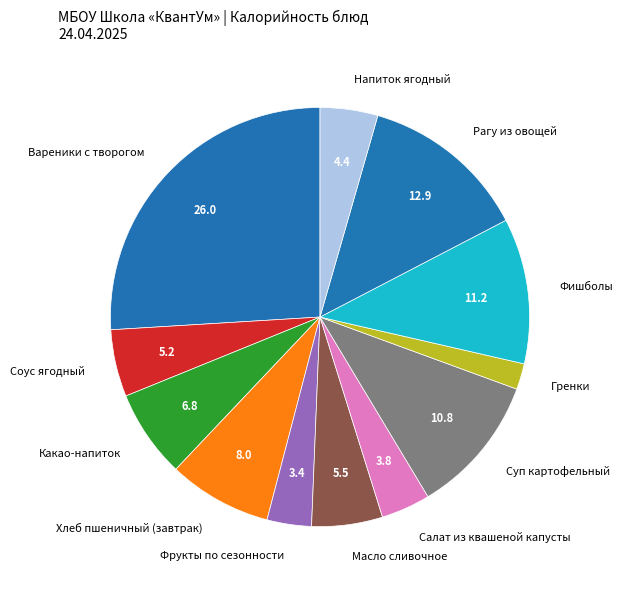

Approximately how many times larger is the value at Суп картофельный compared to Хлеб пшеничный (завтрак)?

1.4